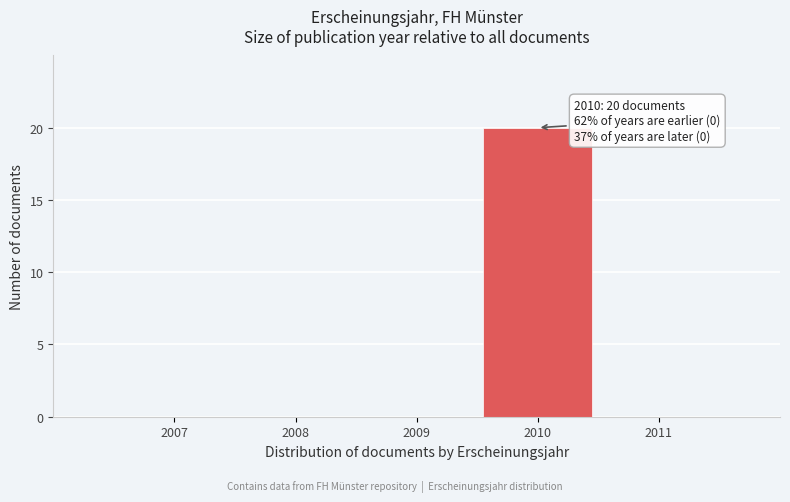

Reading left to right, what are all the values shown in this chart?

2007=0	2008=0	2009=0	2010=20	2011=0